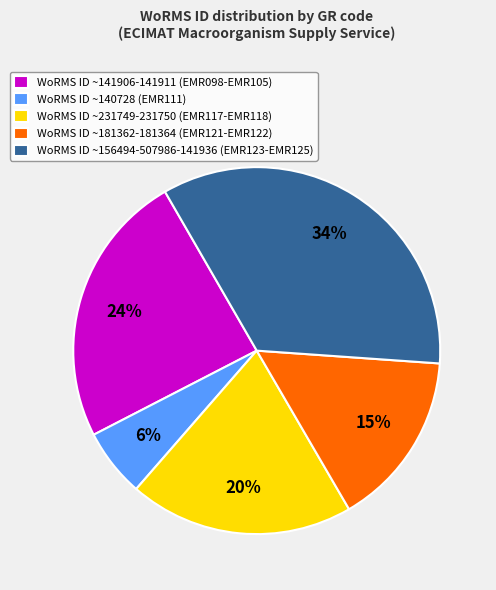

To the nearest percent, what is the average slice percentage?

20%